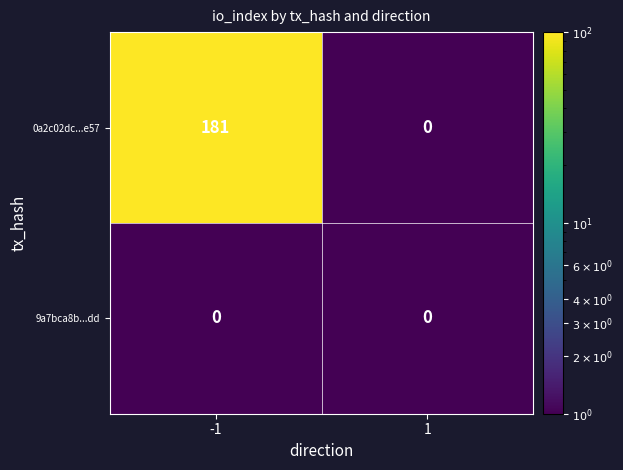

List the series in order of their peak value, lowest first.

9a7bca8b...dd, 0a2c02dc...e57